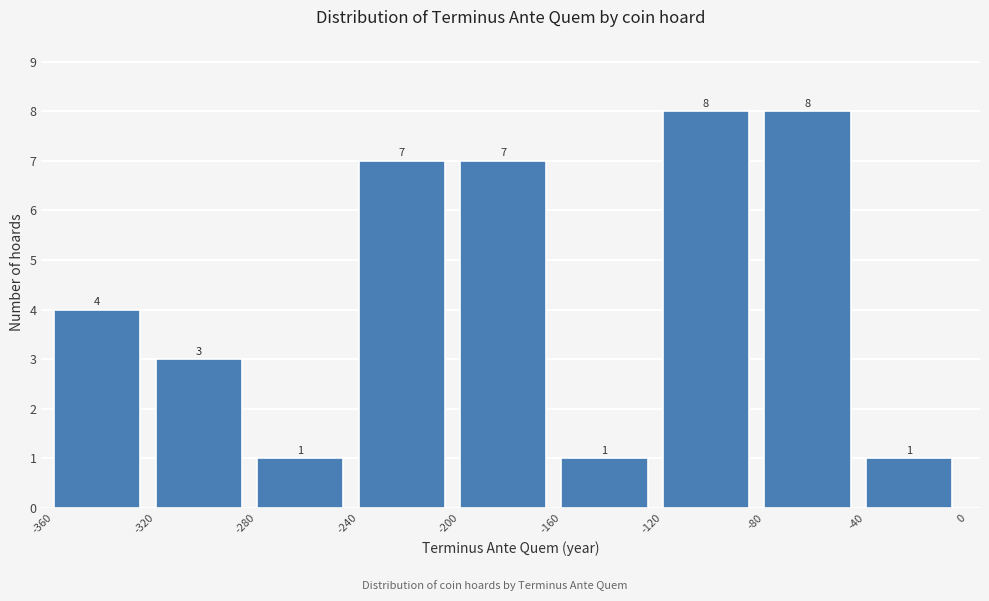

Reading left to right, list every bar in this chart as the range it spans on the x-axis followed by its height.

-360 to -320: 4
-320 to -280: 3
-280 to -240: 1
-240 to -200: 7
-200 to -160: 7
-160 to -120: 1
-120 to -80: 8
-80 to -40: 8
-40 to 0: 1